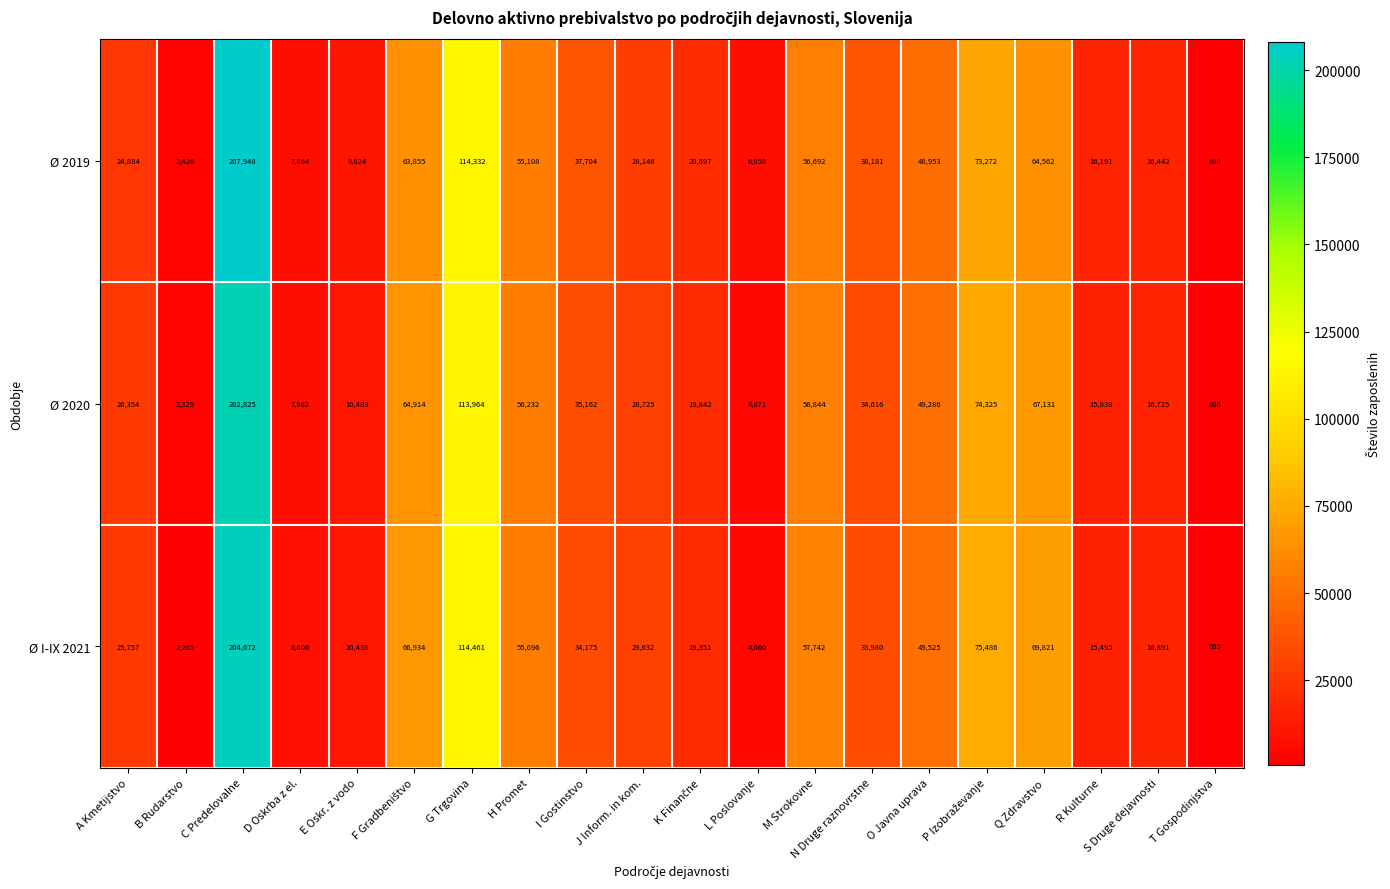

How many categories are shown in the chart?

20